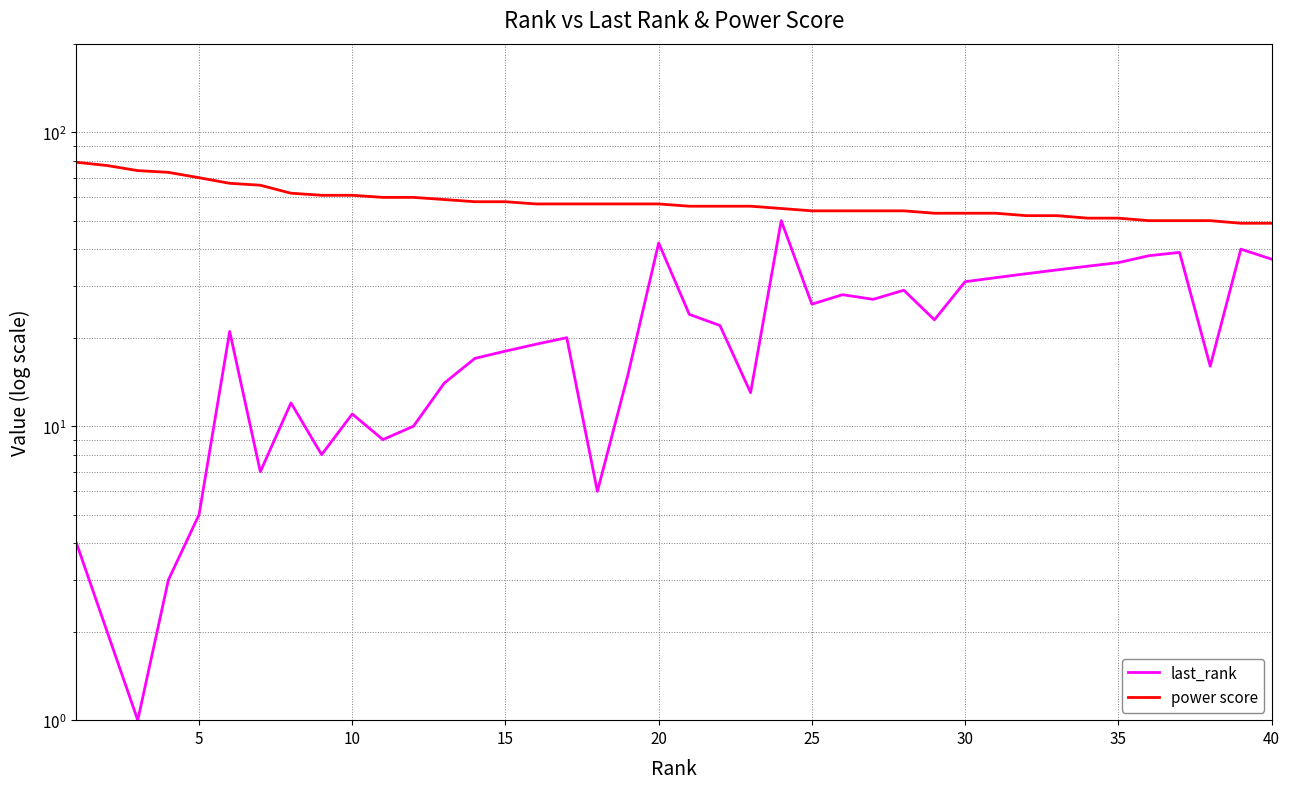

Reading right to left, list all the values displayed in this chart.

last_rank: 37	40	16	39	38	36	35	34	33	32	31	23	29	27	28	26	50	13	22	24	42	15	6	20	19	18	17	14	10	9	11	8	12	7	21	5	3	1	2	4
power score: 49	49	50	50	50	51	51	52	52	53	53	53	54	54	54	54	55	56	56	56	57	57	57	57	57	58	58	59	60	60	61	61	62	66	67	70	73	74	77	79